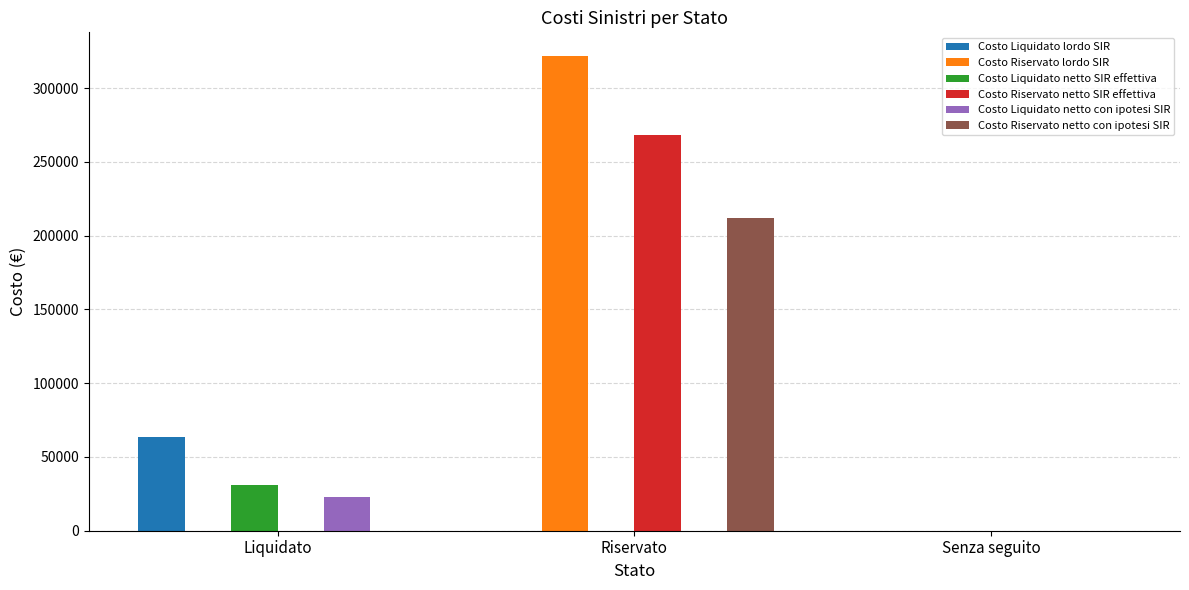

The value of Costo Liquidato netto SIR effettiva at Senza seguito is 0.0. True or false?

True